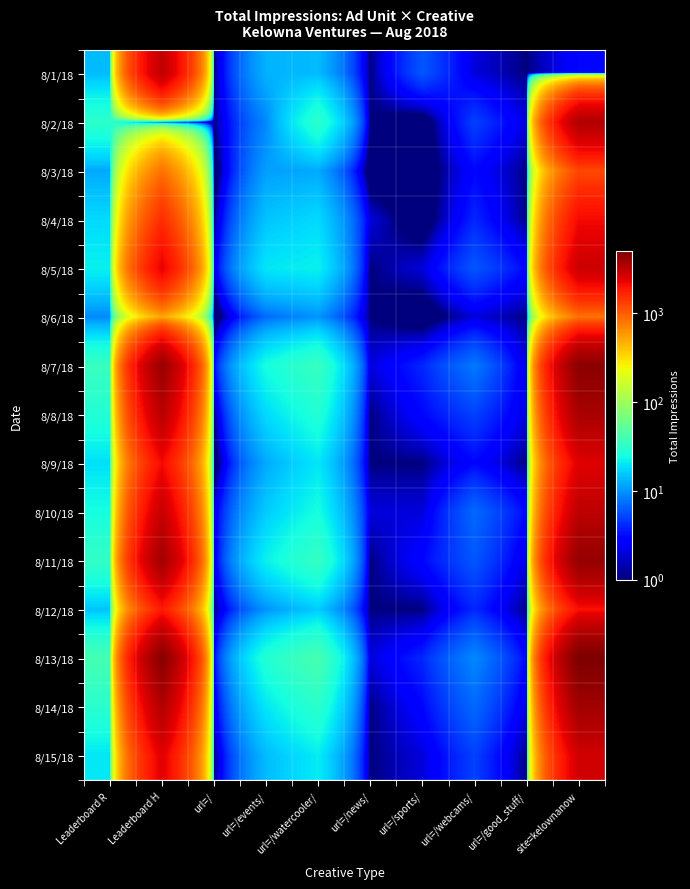

Which has a higher value, Leaderboard H or url=/events/?

Leaderboard H